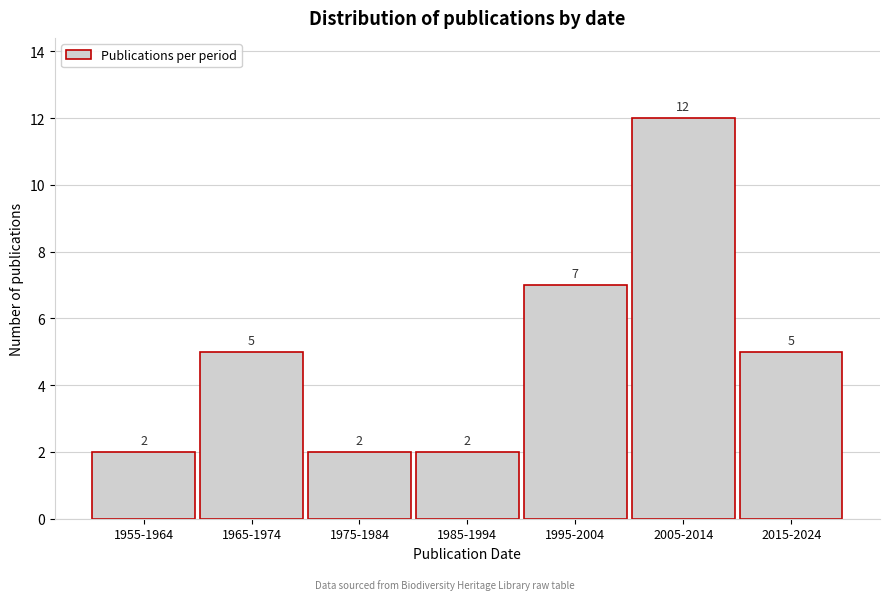

Reading left to right, what are all the values shown in this chart?

1955-1964=2	1965-1974=5	1975-1984=2	1985-1994=2	1995-2004=7	2005-2014=12	2015-2024=5